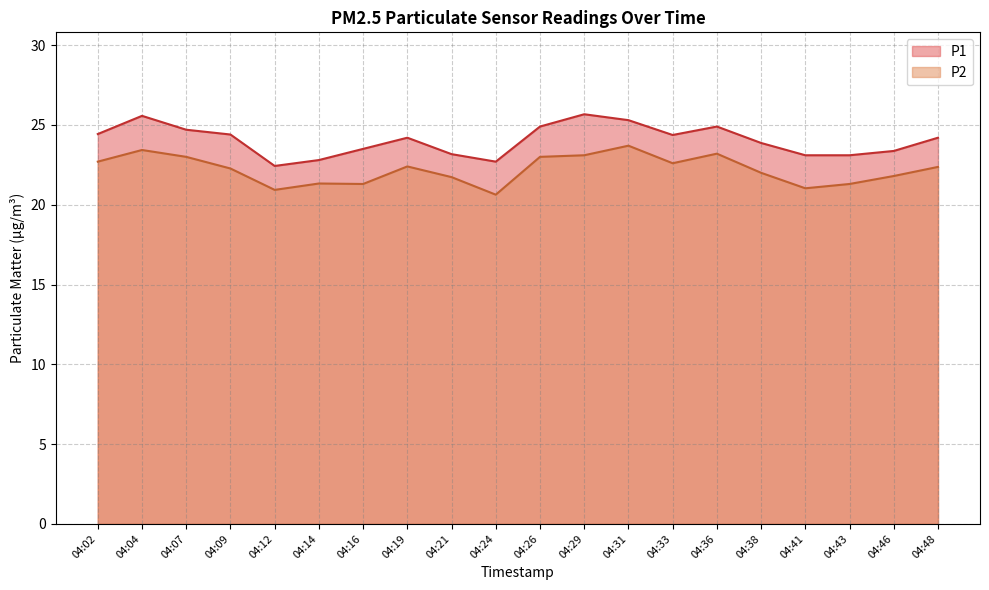

True or false: P2 and P1 cross at least once.

False